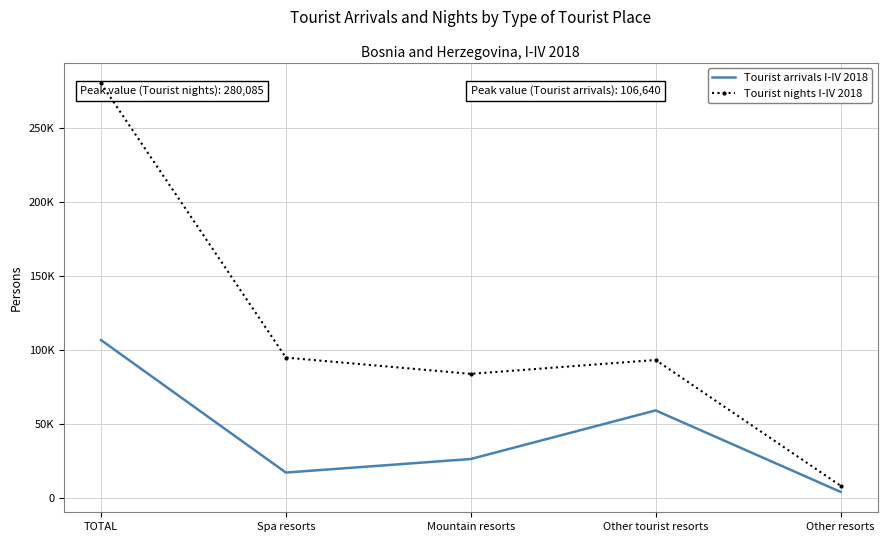

Rank the series by their maximum value, from lowest to highest.

Tourist arrivals I-IV 2018, Tourist nights I-IV 2018